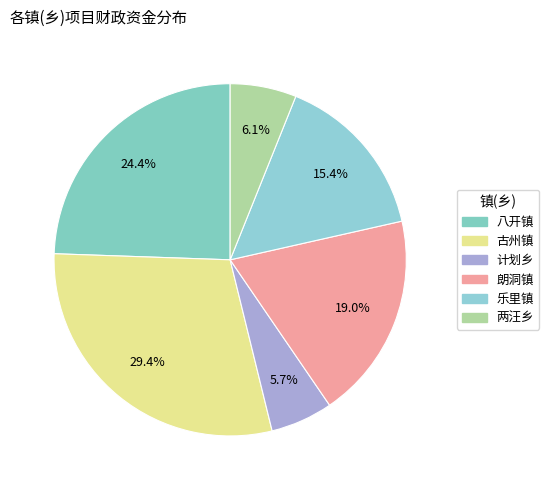

How many segments does this pie chart have?

6